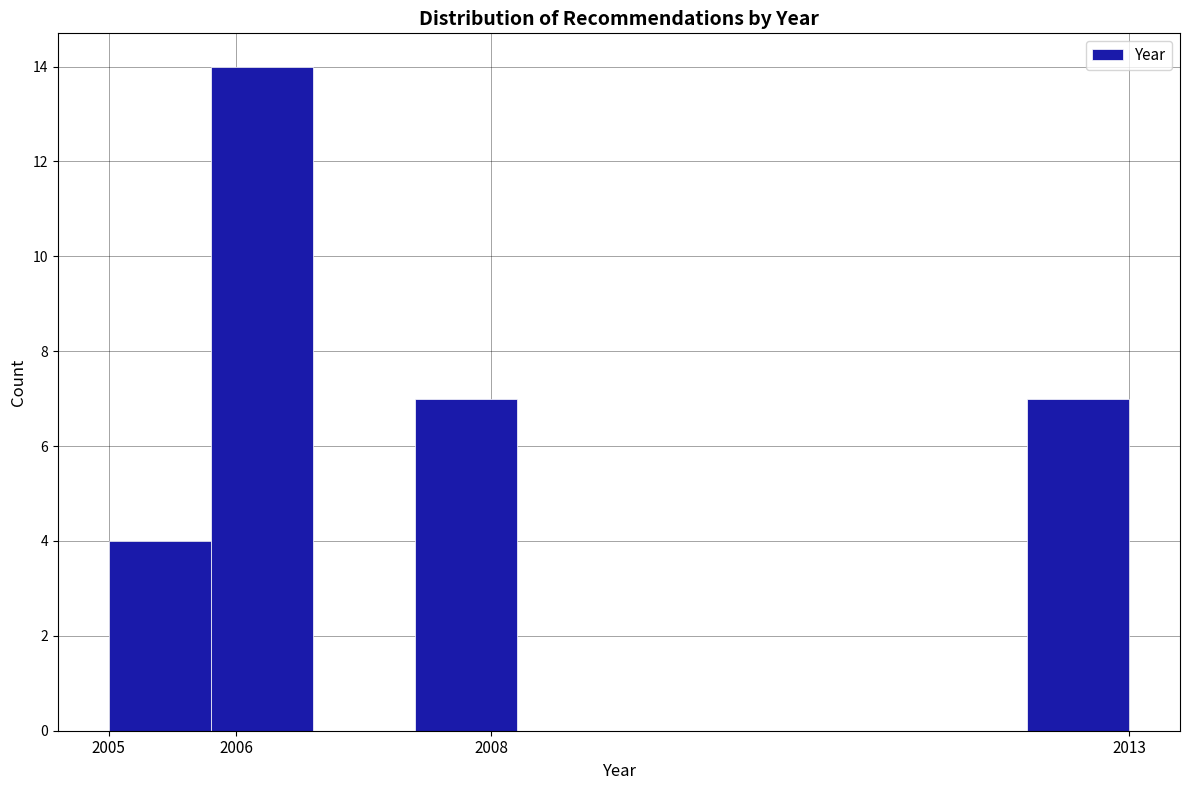

Reading left to right, list every bar in this chart as the range it spans on the x-axis followed by its height. The values are not printed on the chart, so give them approximately, as read against the axis.

2005.0 to 2005.8: 4
2005.8 to 2006.6: 14
2006.6 to 2007.4: 0
2007.4 to 2008.2: 7
2008.2 to 2009.0: 0
2009.0 to 2009.8: 0
2009.8 to 2010.6: 0
2010.6 to 2011.4: 0
2011.4 to 2012.2: 0
2012.2 to 2013.0: 7